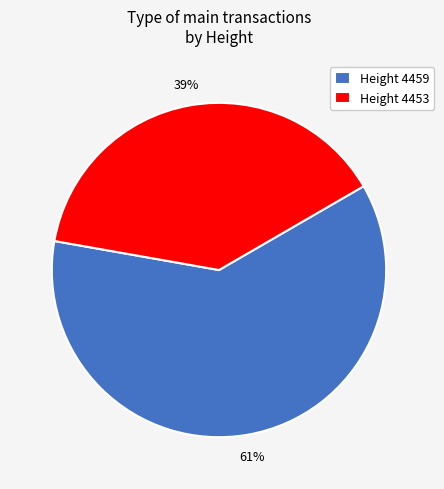

What percentage is the Height 4453 slice, to the nearest percent?

39%